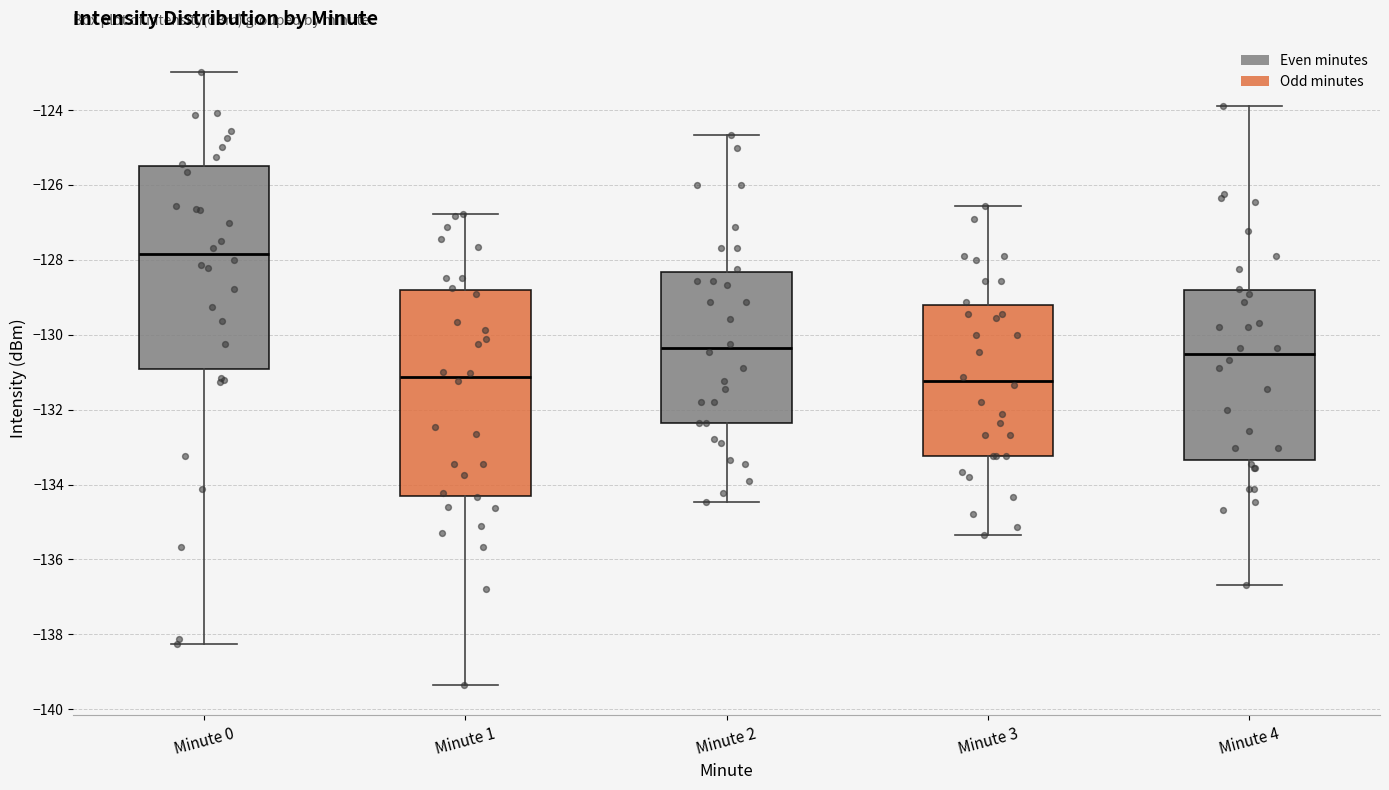

Reading left to right, read every box against the y-axis: the position of its median line, the range the box covers, and the ends of its whiskers. The values are not printed on the chart, so give them approximately, as read against the axis.

Minute 0: median -127.8, box -131.0 to -125.4, whiskers -138.2 to -123.0
Minute 1: median -131.2, box -134.2 to -128.8, whiskers -139.4 to -126.8
Minute 2: median -130.4, box -132.4 to -128.4, whiskers -134.4 to -124.6
Minute 3: median -131.2, box -133.2 to -129.2, whiskers -135.4 to -126.6
Minute 4: median -130.6, box -133.4 to -128.8, whiskers -136.6 to -124.0